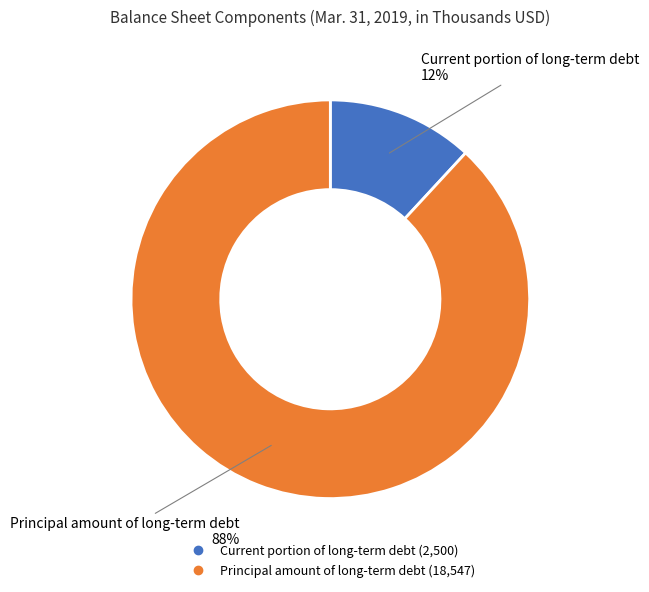

Rank the categories by value from highest to lowest.

Principal amount of long-term debt, Current portion of long-term debt